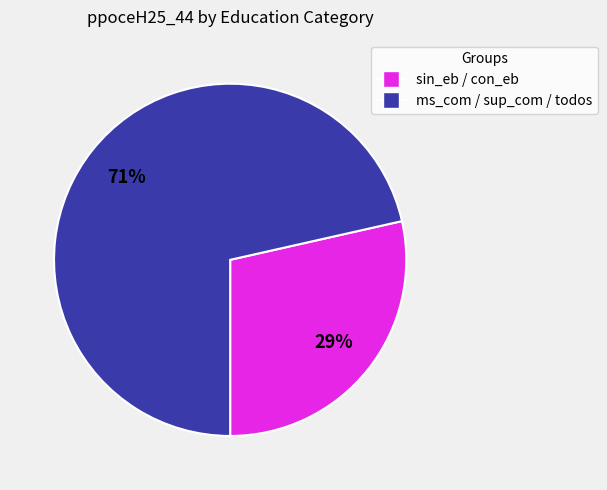

To the nearest percent, what portion does ms_com / sup_com / todos represent?

71%